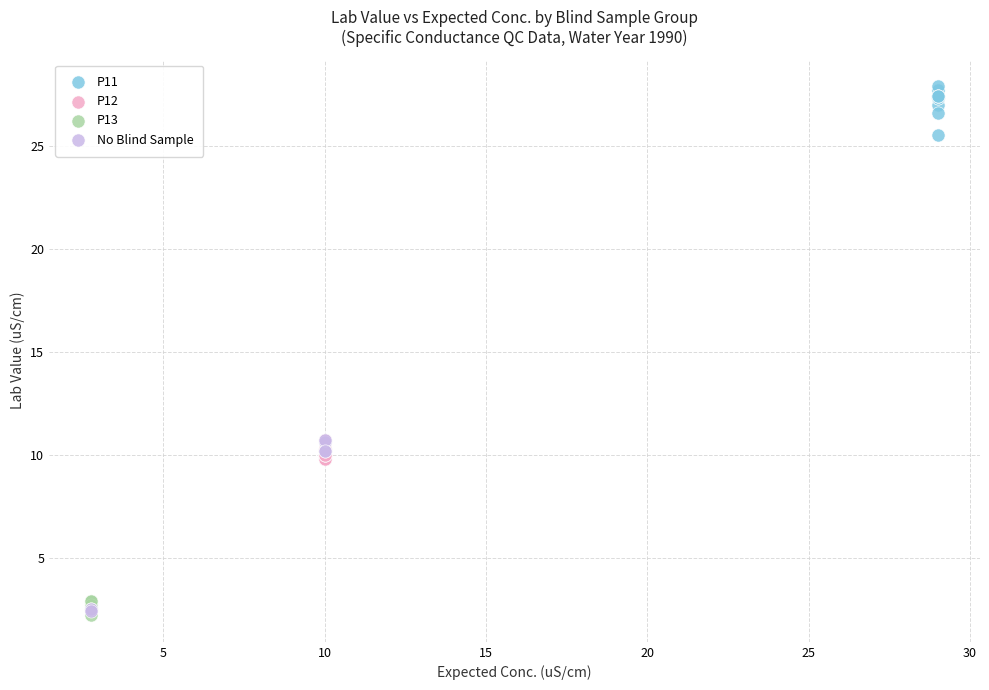

Which series has the widest spread of Y values?

No Blind Sample